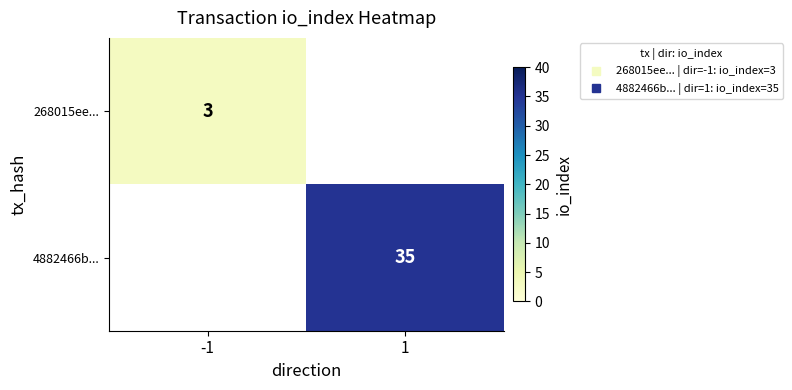

Which label corresponds to the largest value in the chart?

1